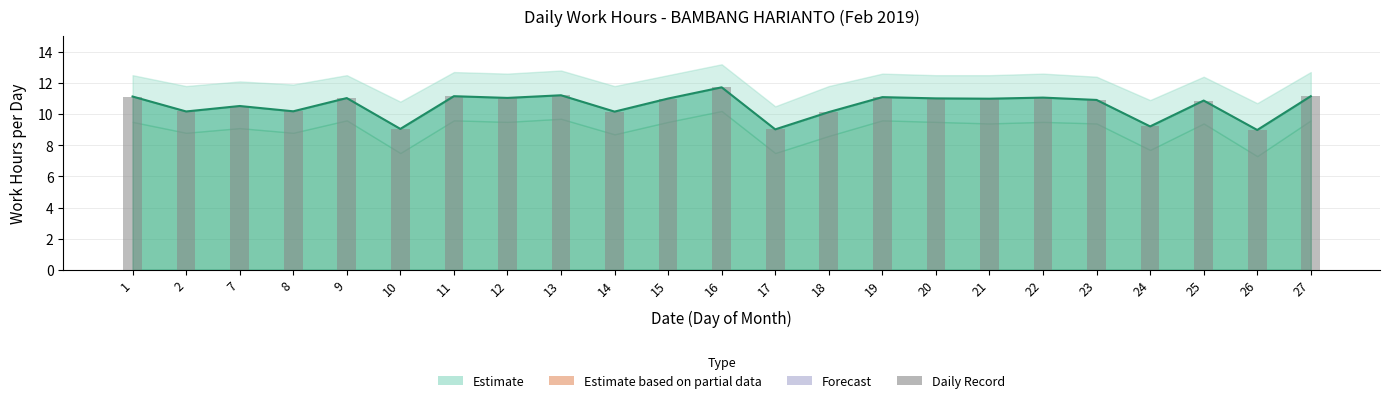

List the labels in order of value, largest first.

16, 13, 11, 27, 1, 19, 22, 12, 9, 20, 15, 21, 23, 25, 7, 8, 2, 14, 18, 24, 10, 17, 26